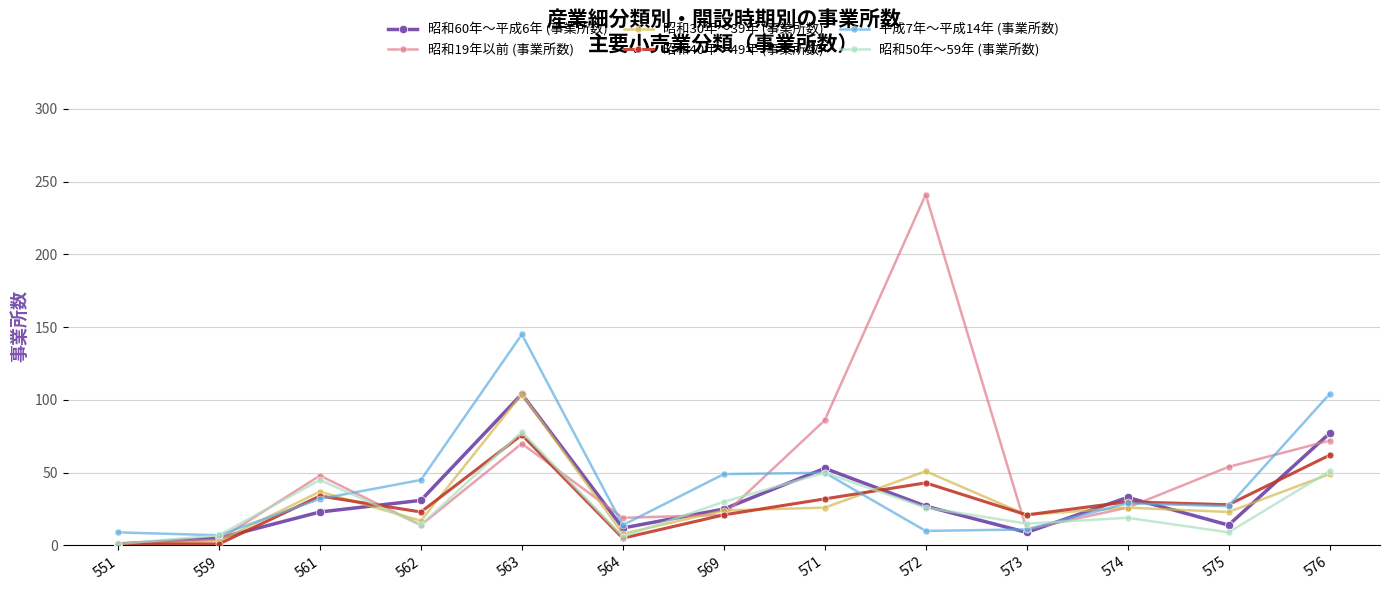

At which label does 昭和60年～平成6年 (事業所数) first exceed 25?

562